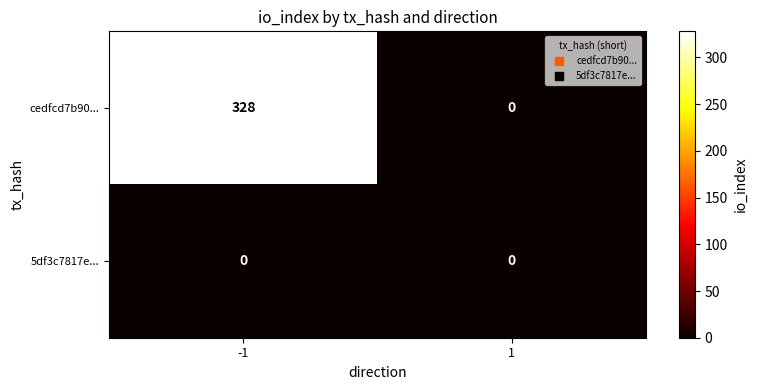

At how many categories does at least one series exceed 309?

1